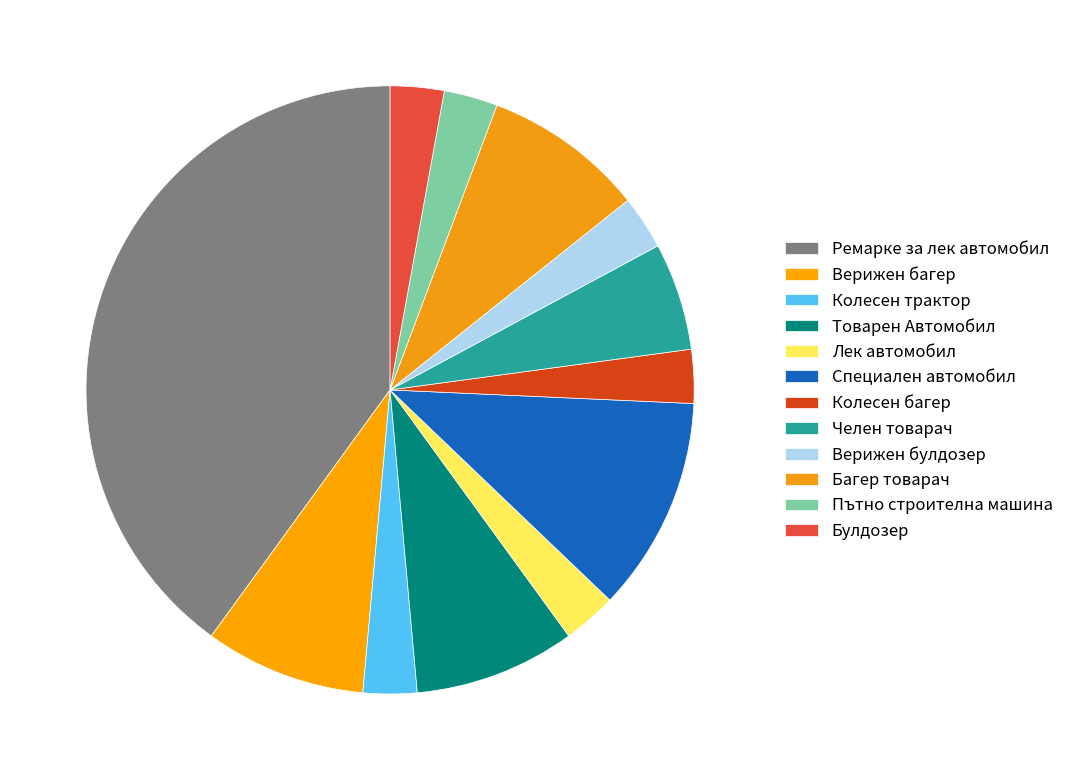

How many segments does this pie chart have?

12